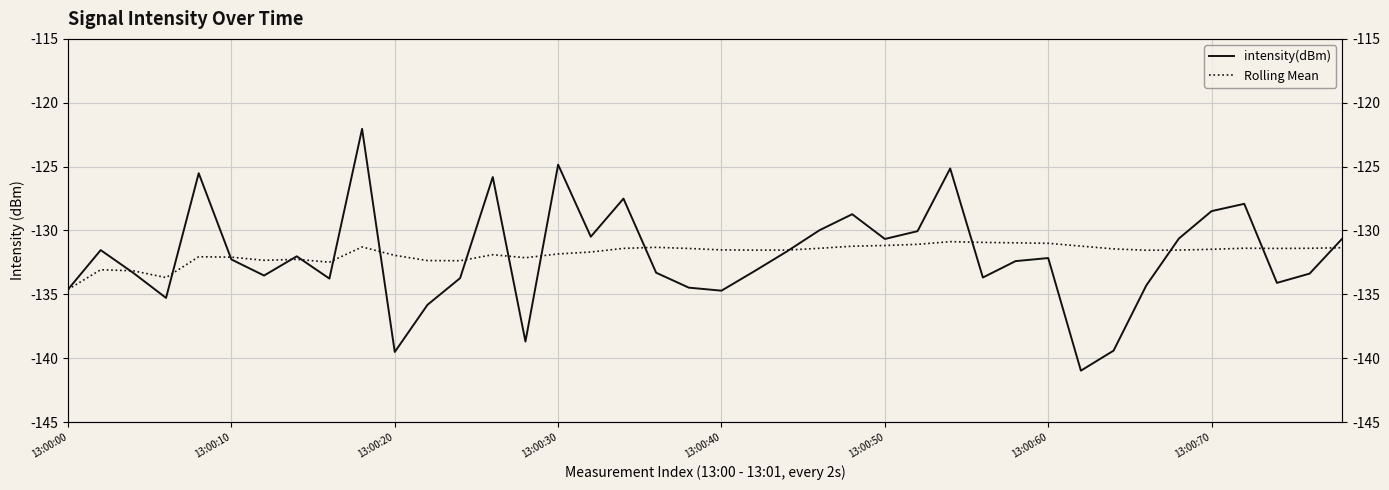

Which has a higher value, 34 or 38?

34